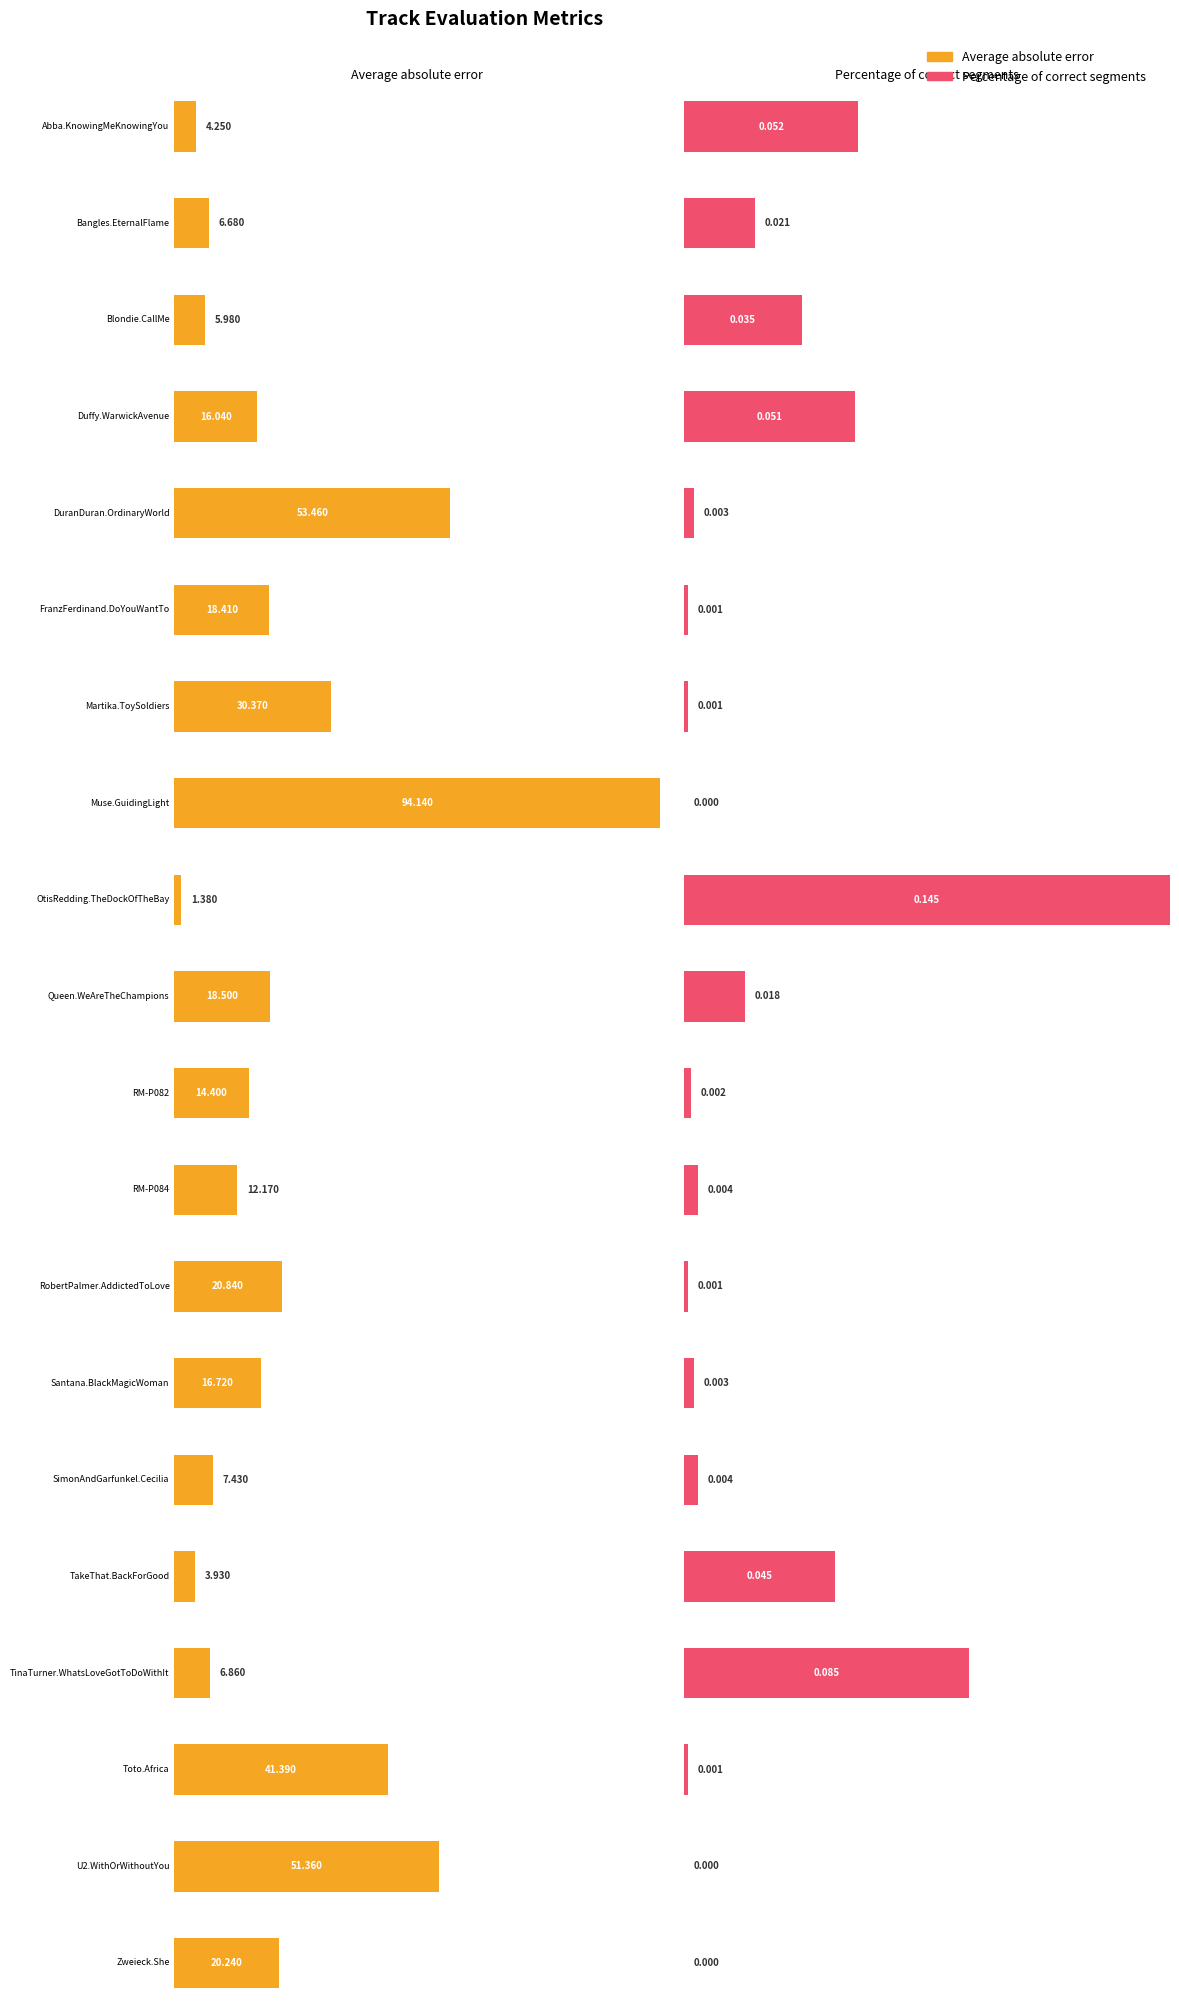

What is the difference between the maximum and minimum values in the Average absolute error series?

92.8